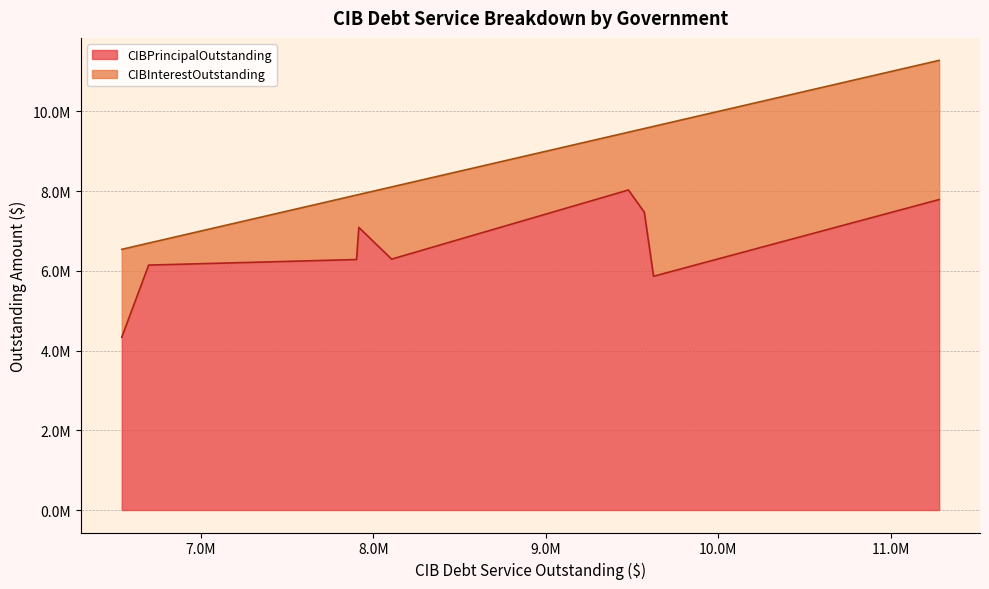

Count the number of data series in this chart.

2